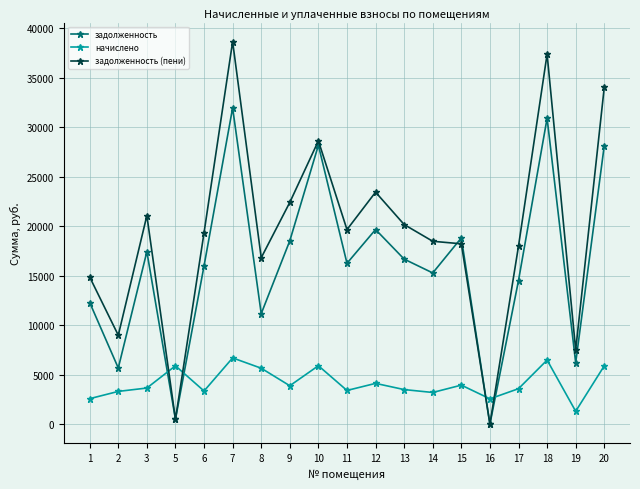

Which series ends up on top after the final intersection of задолженность (пени) and начислено?

задолженность (пени)